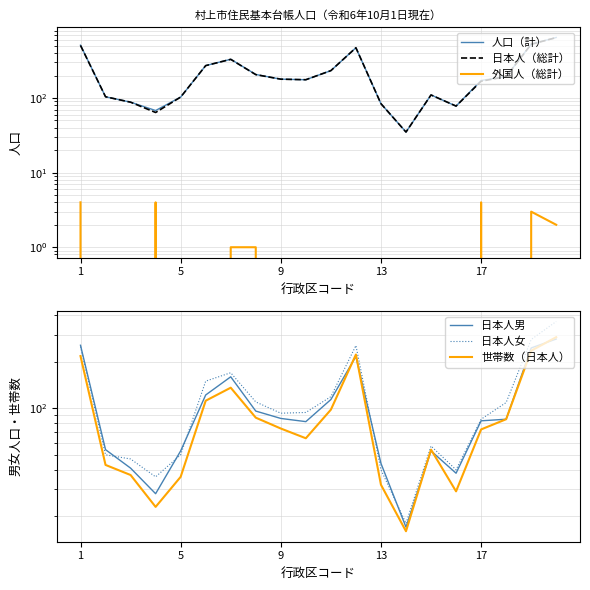

How many data points in 日本人女 are less than 94?

10